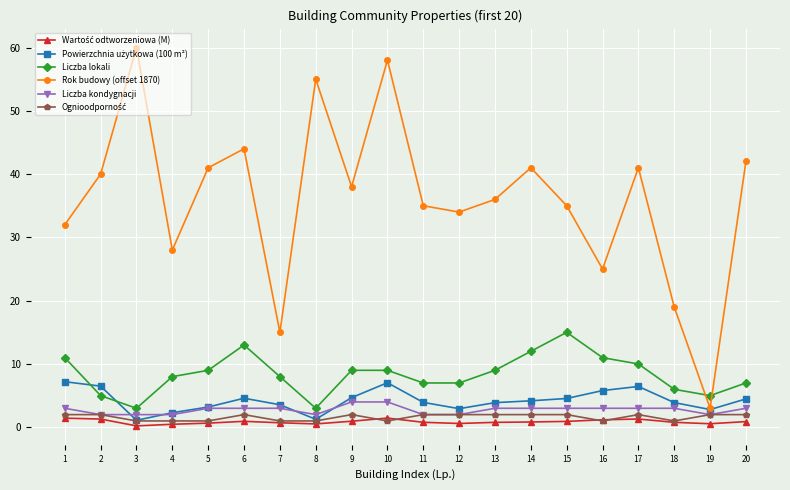

Where is the first local minimum for Liczba lokali?

3